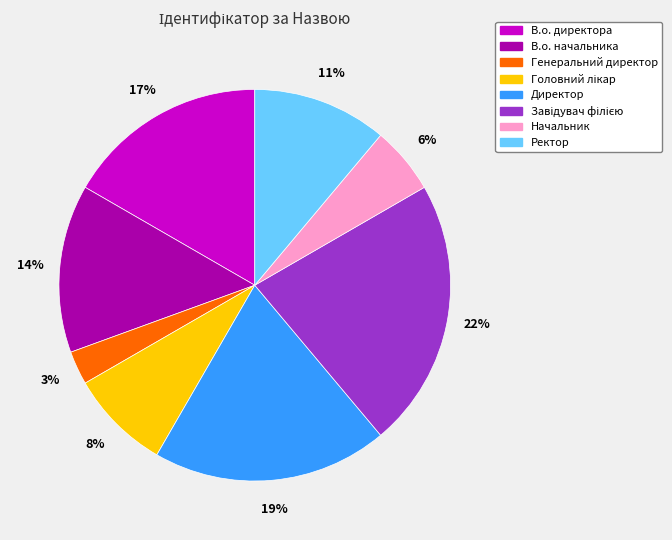

Count the number of slices in the pie.

8